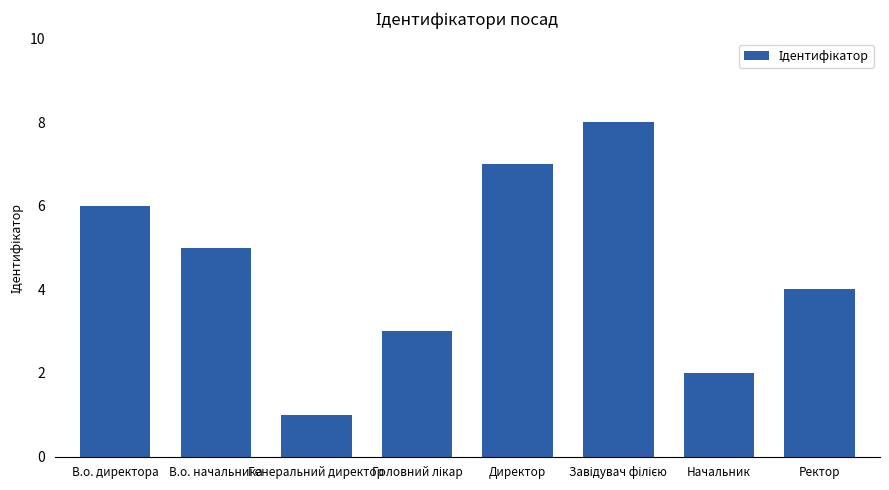

Between Ректор and В.о. начальника, which is larger?

В.о. начальника